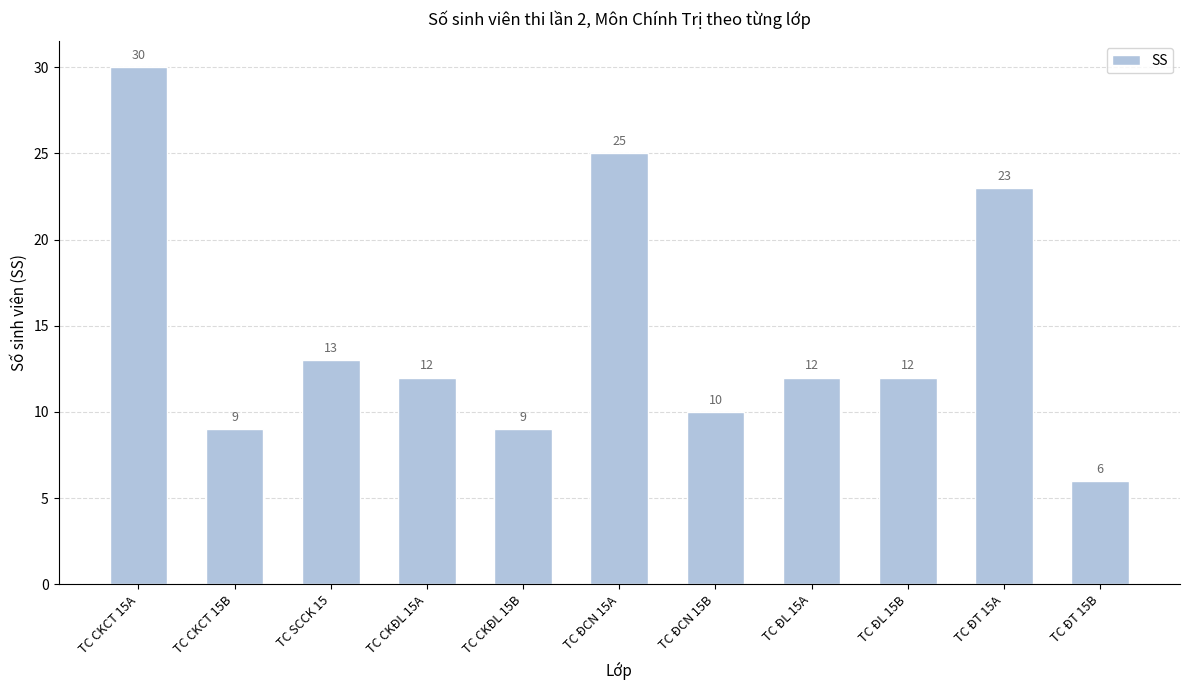

Reading right to left, list all the values displayed in this chart.

6	23	12	12	10	25	9	12	13	9	30